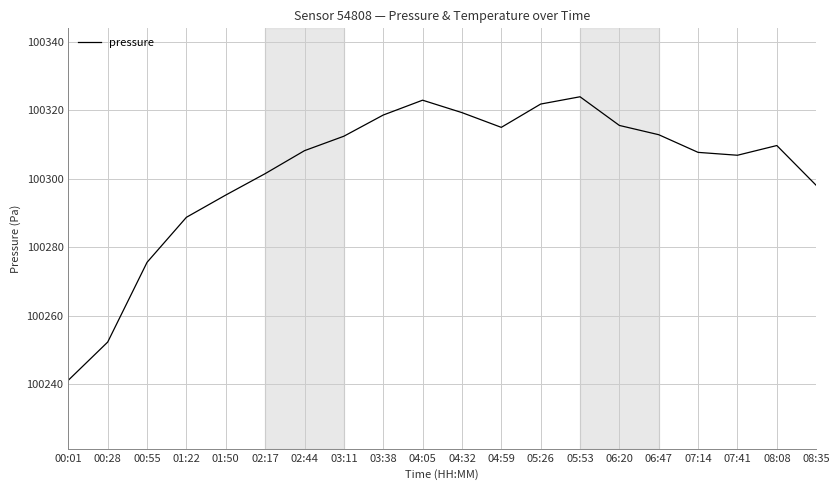

What is the minimum value shown in the chart?

100241.1